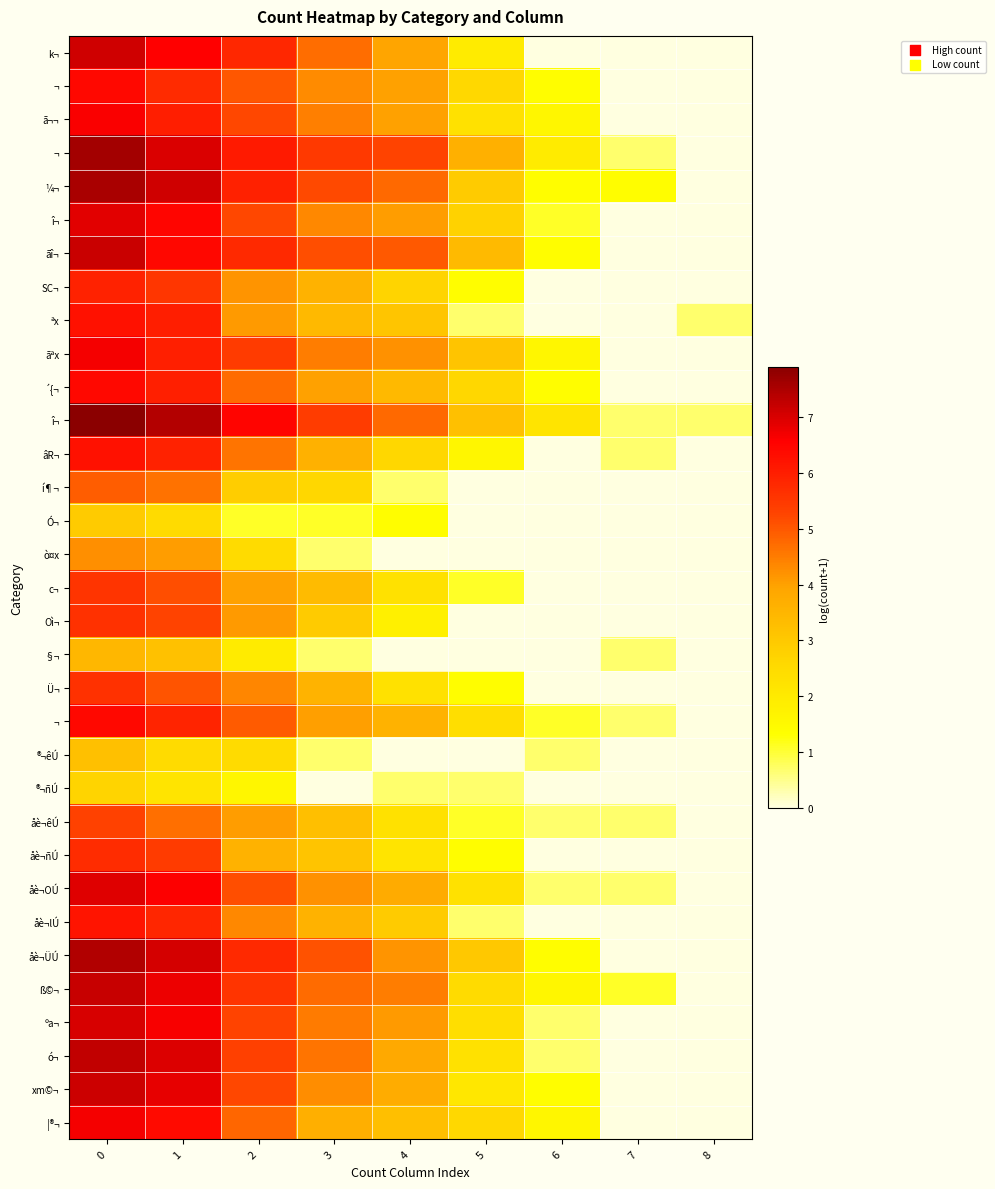

Between 4 and 2, which is larger?

2